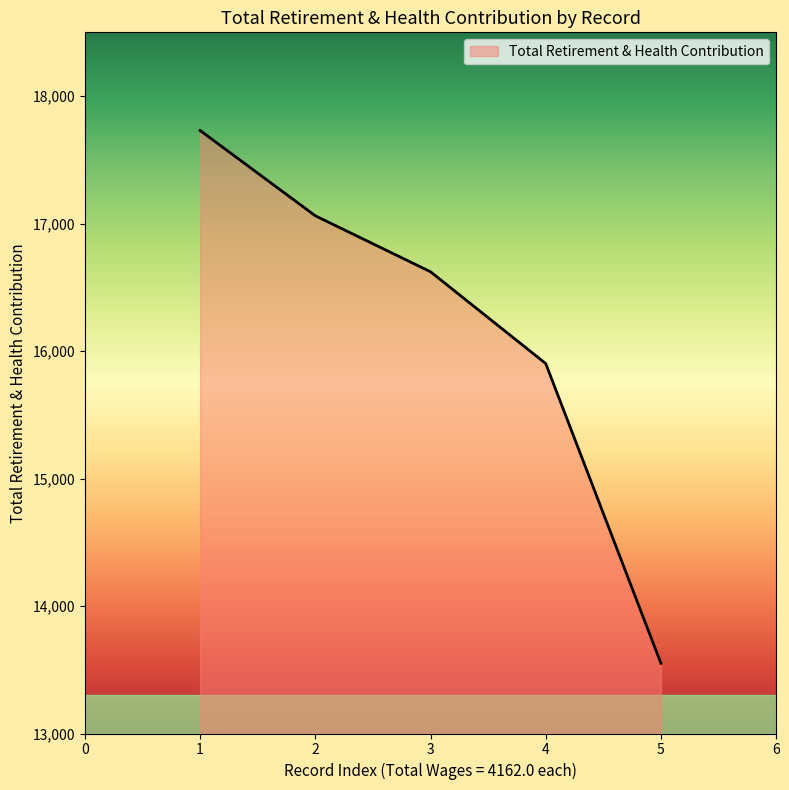

What is the ratio of the value at 3 to the value at 4?

1.0